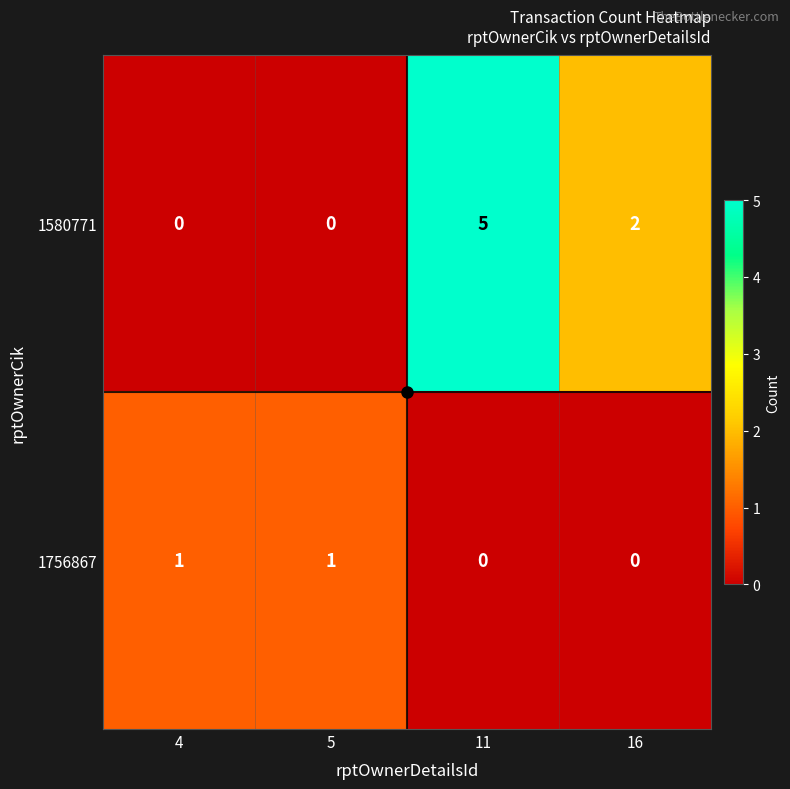

How many positive values does the 1580771 series have?

2